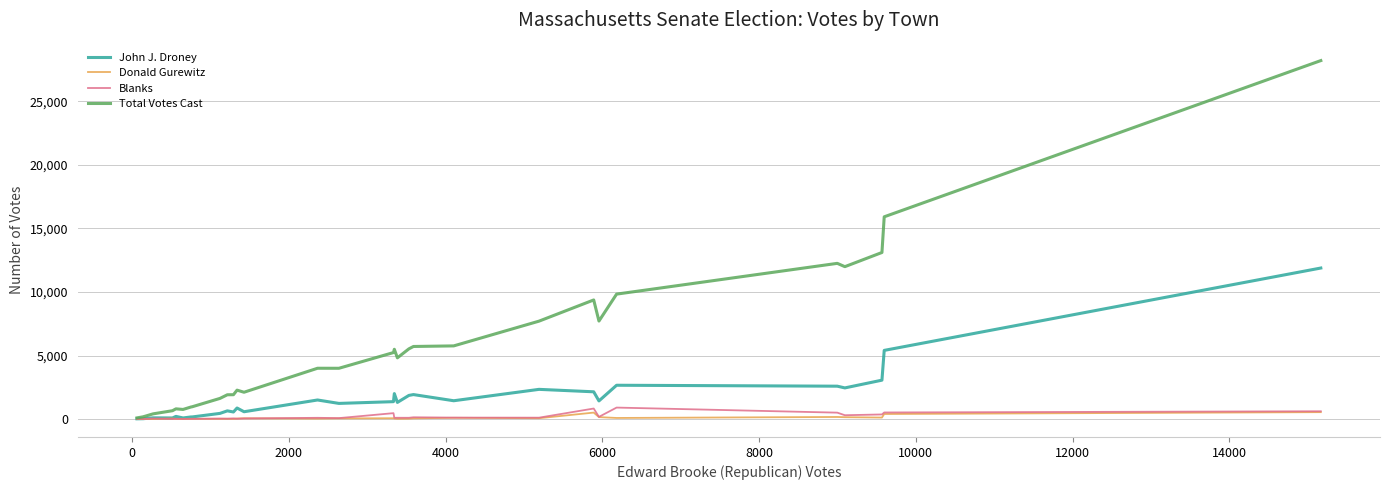

How many categories are shown in the chart?

30